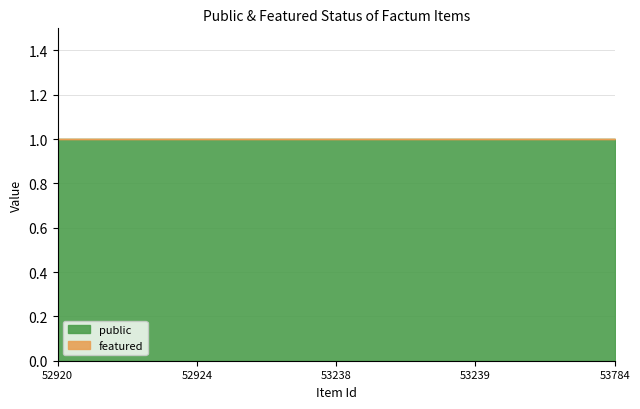

At how many categories does at least one series exceed 0?

5